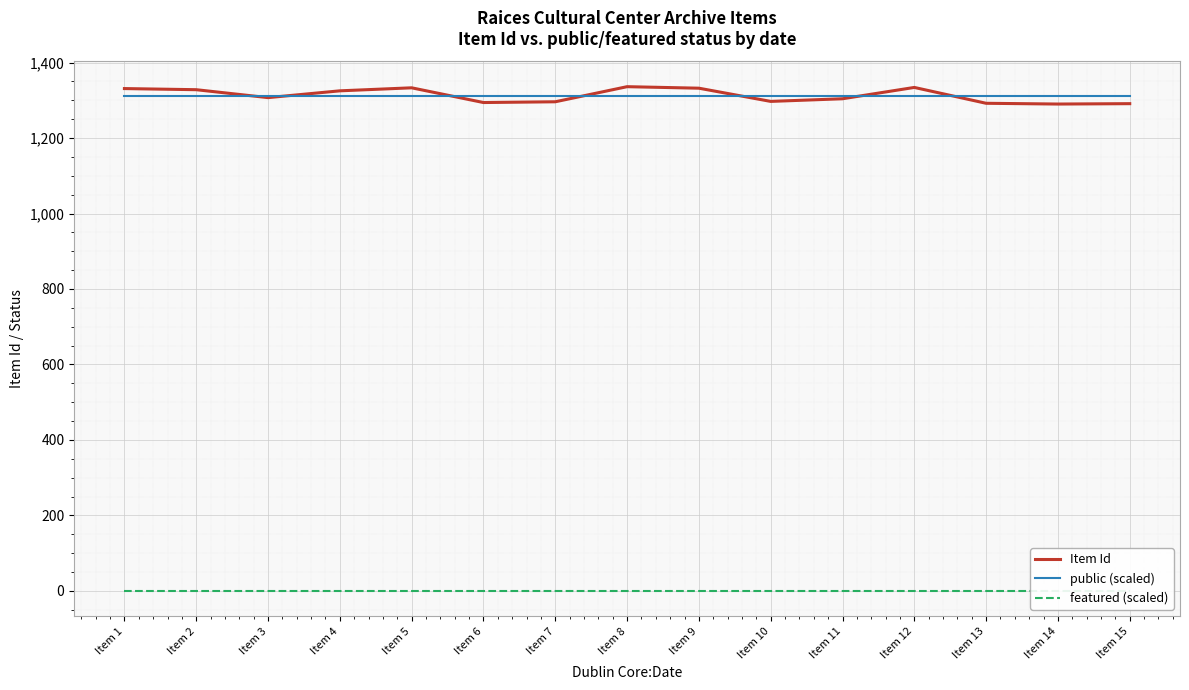

At which label is featured (scaled) closest to 0?

Item 1